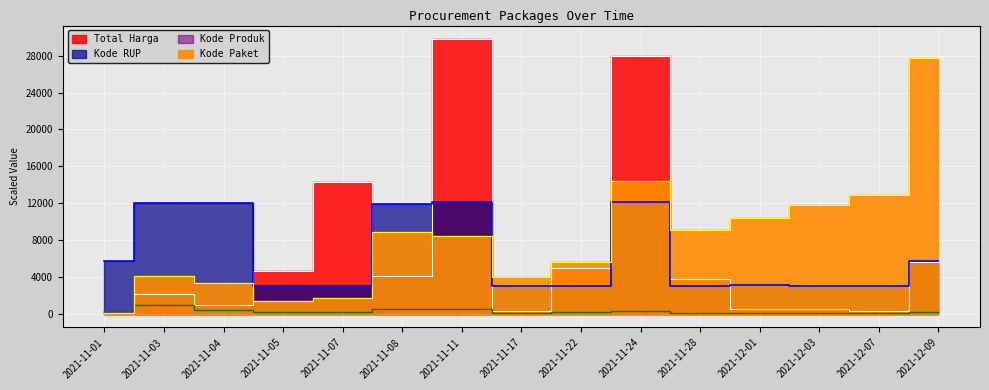

True or false: Kode Produk and Kode Paket intersect in this chart.

True